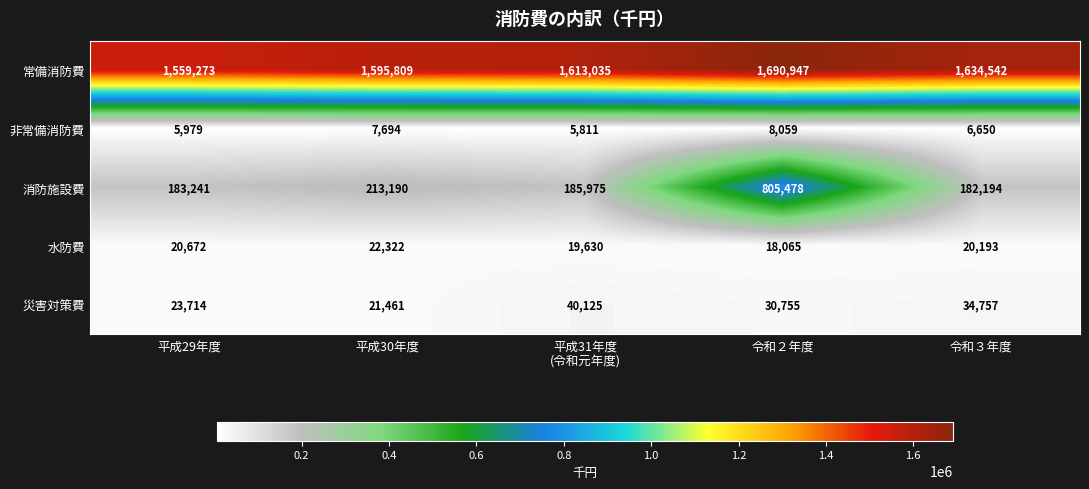

Where is 災害対策費 nearest to the value 30793?

令和２年度